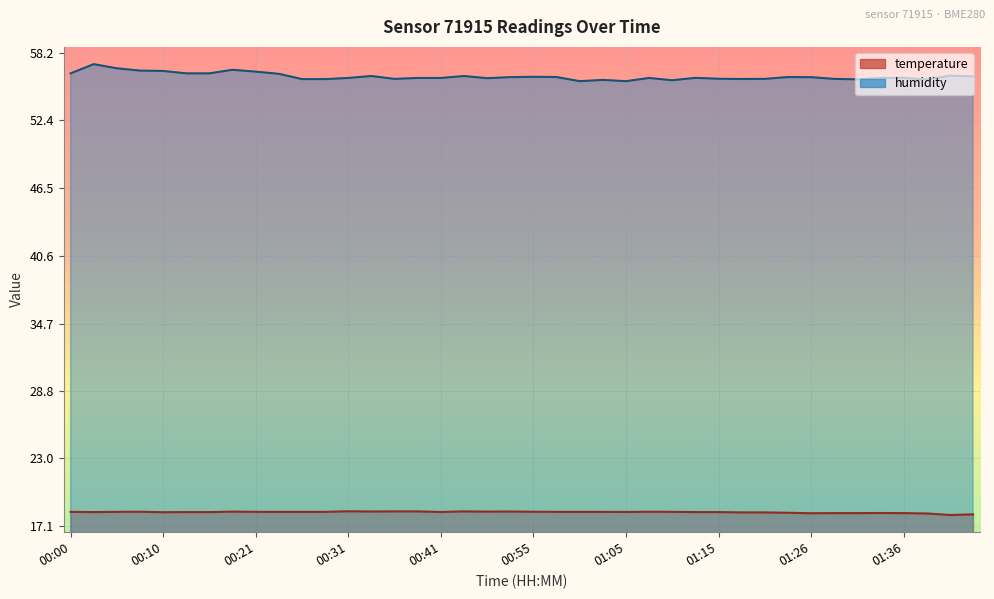

How many temperature values are between 18 and 19?

40